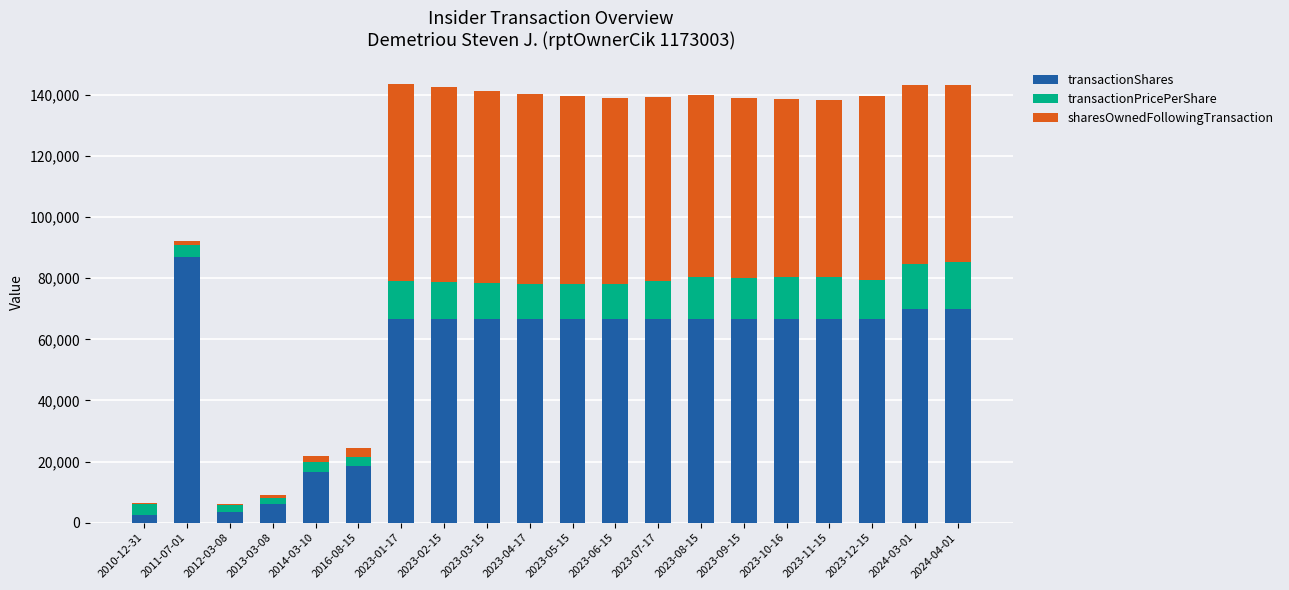

What is the total value across all series at 2023-03-15?

141229.2